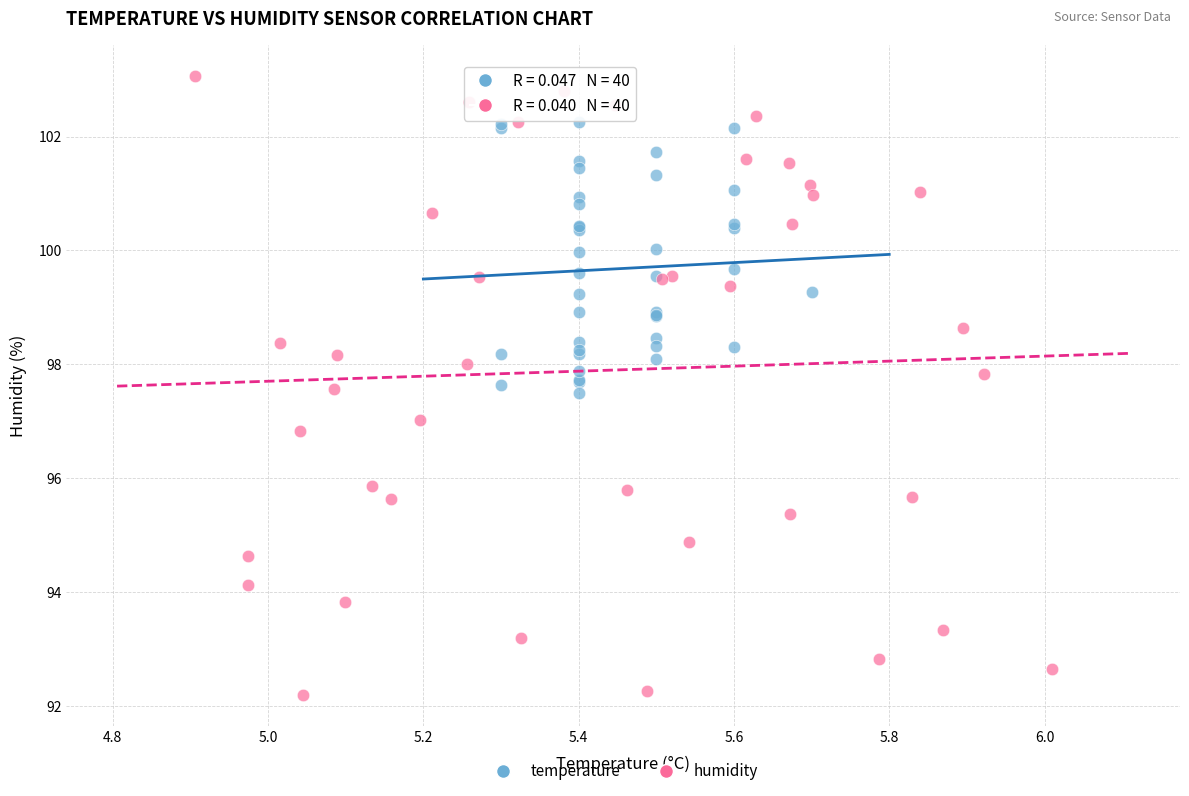

Which series reaches the maximum Y coordinate?

humidity